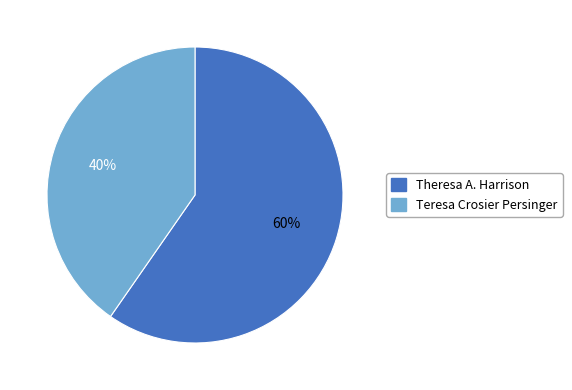

What percentage is the Theresa A. Harrison slice, to the nearest percent?

60%